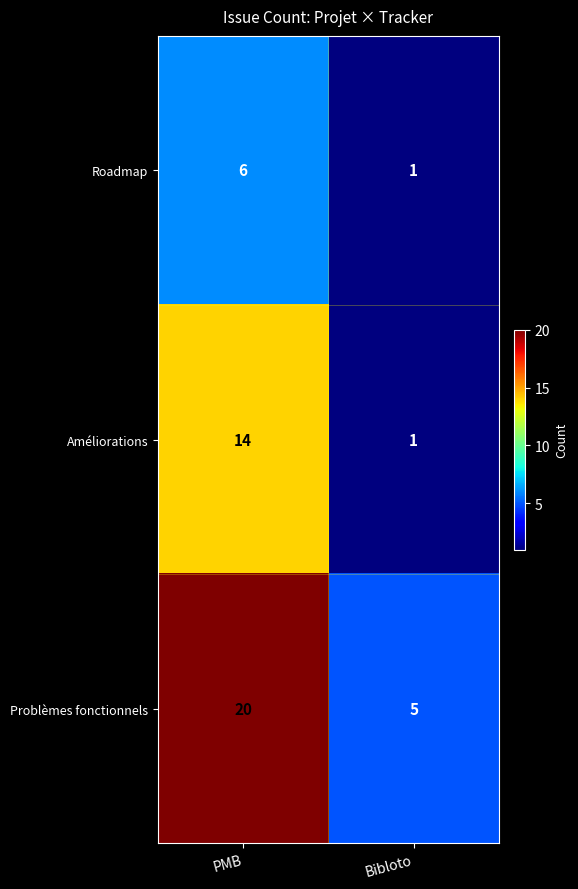

What is the maximum value shown in the chart?

20